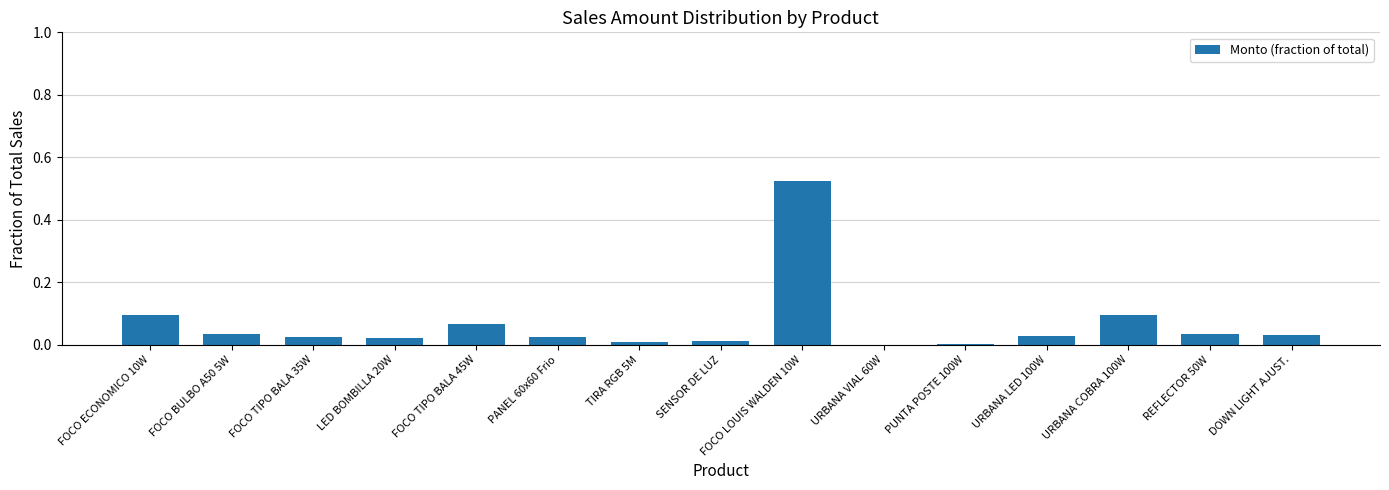

Which has a higher value, PANEL 60x60 Frio or URBANA VIAL 60W?

PANEL 60x60 Frio